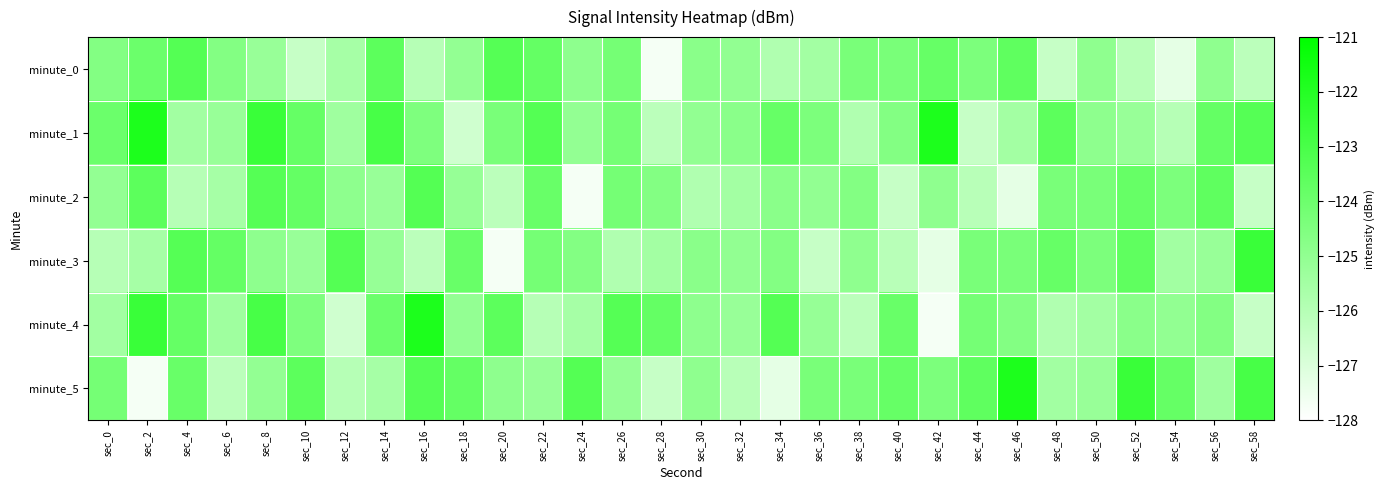

Reading left to right, what are all the values shown in this chart?

minute_0: sec_0=-124.6	sec_2=-123.9	sec_4=-123.3	sec_6=-124.6	sec_8=-125.2	sec_10=-126.4	sec_12=-125.6	sec_14=-123.5	sec_16=-126.0	sec_18=-125.1	sec_20=-123.3	sec_22=-123.7	sec_24=-124.9	sec_26=-124.2	sec_28=-127.7	sec_30=-124.8	sec_32=-125.0	sec_34=-125.8	sec_36=-125.5	sec_38=-124.4	sec_40=-124.3	sec_42=-123.8	sec_44=-124.4	sec_46=-123.6	sec_48=-126.4	sec_50=-124.9	sec_52=-126.1	sec_54=-127.3	sec_56=-124.9	sec_58=-126.1
minute_1: sec_0=-123.9	sec_2=-121.8	sec_4=-125.4	sec_6=-125.2	sec_8=-122.6	sec_10=-123.8	sec_12=-125.4	sec_14=-123.0	sec_16=-124.5	sec_18=-126.7	sec_20=-124.4	sec_22=-123.3	sec_24=-125.1	sec_26=-124.2	sec_28=-126.1	sec_30=-125.0	sec_32=-124.8	sec_34=-123.8	sec_36=-124.4	sec_38=-125.8	sec_40=-124.6	sec_42=-121.8	sec_44=-126.4	sec_46=-125.5	sec_48=-123.5	sec_50=-124.9	sec_52=-125.2	sec_54=-126.0	sec_56=-123.7	sec_58=-123.3
minute_2: sec_0=-125.1	sec_2=-123.5	sec_4=-126.0	sec_6=-125.6	sec_8=-123.3	sec_10=-123.7	sec_12=-124.9	sec_14=-125.2	sec_16=-123.3	sec_18=-125.1	sec_20=-126.1	sec_22=-123.9	sec_24=-127.7	sec_26=-124.2	sec_28=-124.6	sec_30=-125.8	sec_32=-125.5	sec_34=-124.8	sec_36=-125.0	sec_38=-124.6	sec_40=-126.4	sec_42=-124.9	sec_44=-126.1	sec_46=-127.3	sec_48=-124.4	sec_50=-124.3	sec_52=-123.8	sec_54=-124.4	sec_56=-123.6	sec_58=-126.4
minute_3: sec_0=-126.0	sec_2=-125.6	sec_4=-123.3	sec_6=-123.7	sec_8=-124.9	sec_10=-125.2	sec_12=-123.3	sec_14=-125.1	sec_16=-126.1	sec_18=-123.9	sec_20=-127.7	sec_22=-124.2	sec_24=-124.6	sec_26=-125.8	sec_28=-125.5	sec_30=-124.8	sec_32=-125.0	sec_34=-124.6	sec_36=-126.4	sec_38=-124.9	sec_40=-126.1	sec_42=-127.3	sec_44=-124.4	sec_46=-124.3	sec_48=-123.8	sec_50=-124.4	sec_52=-123.6	sec_54=-125.4	sec_56=-125.2	sec_58=-122.6
minute_4: sec_0=-125.4	sec_2=-122.6	sec_4=-123.8	sec_6=-125.4	sec_8=-123.0	sec_10=-124.5	sec_12=-126.7	sec_14=-123.9	sec_16=-121.8	sec_18=-125.1	sec_20=-123.5	sec_22=-126.0	sec_24=-125.6	sec_26=-123.3	sec_28=-123.7	sec_30=-124.9	sec_32=-125.2	sec_34=-123.3	sec_36=-125.1	sec_38=-126.1	sec_40=-123.9	sec_42=-127.7	sec_44=-124.2	sec_46=-124.6	sec_48=-125.8	sec_50=-125.5	sec_52=-124.8	sec_54=-125.0	sec_56=-124.6	sec_58=-126.4
minute_5: sec_0=-124.2	sec_2=-127.7	sec_4=-123.9	sec_6=-126.1	sec_8=-125.1	sec_10=-123.5	sec_12=-126.0	sec_14=-125.6	sec_16=-123.3	sec_18=-123.7	sec_20=-124.9	sec_22=-125.2	sec_24=-123.3	sec_26=-125.1	sec_28=-126.4	sec_30=-124.9	sec_32=-126.1	sec_34=-127.3	sec_36=-124.4	sec_38=-124.3	sec_40=-123.8	sec_42=-124.4	sec_44=-123.6	sec_46=-121.8	sec_48=-125.4	sec_50=-125.2	sec_52=-122.6	sec_54=-123.8	sec_56=-125.4	sec_58=-123.0